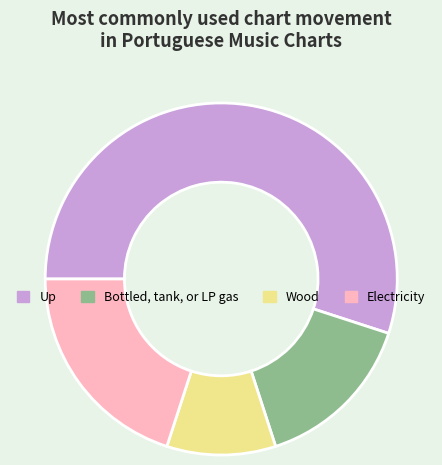

The Electricity slice represents 20% of the pie. True or false?

True